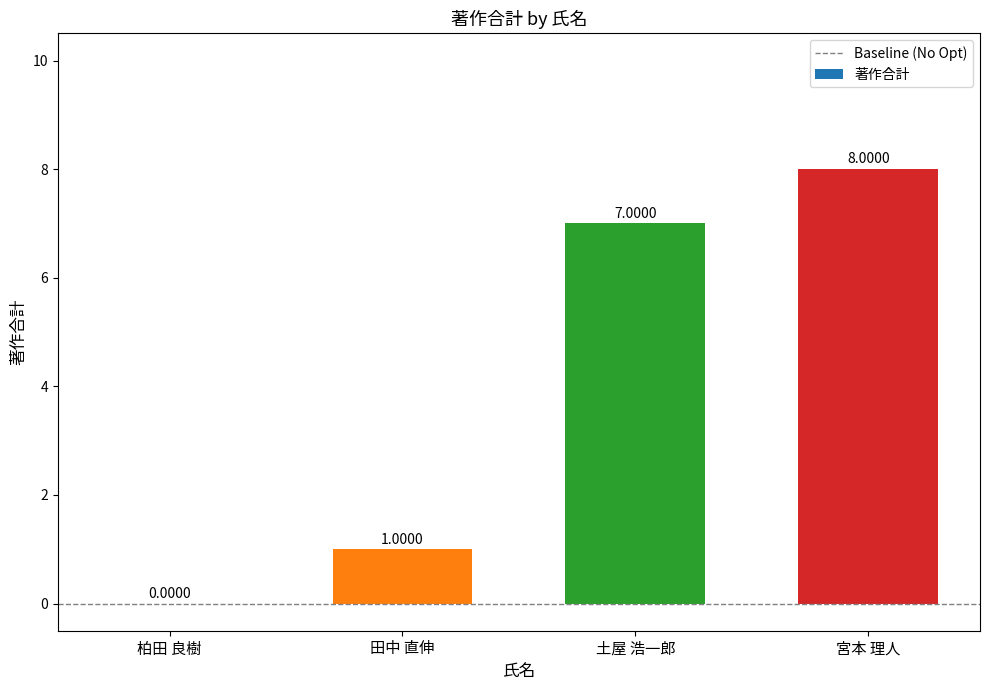

Between 土屋 浩一郎 and 宮本 理人, which is larger?

宮本 理人